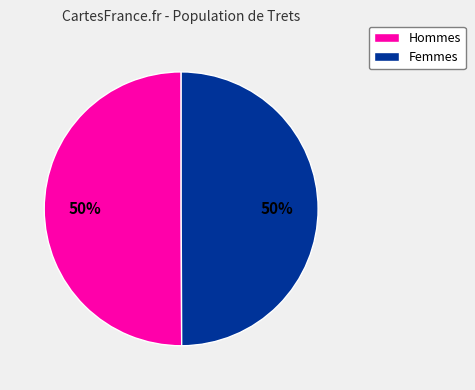

How many segments does this pie chart have?

2